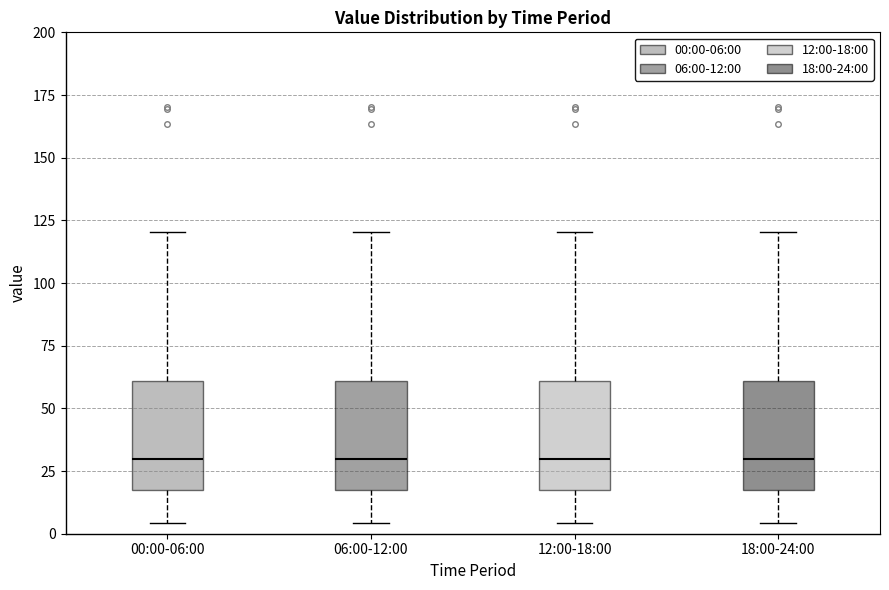

Reading left to right, read every box against the y-axis: the position of its median line, the range the box covers, and the ends of its whiskers. The values are not printed on the chart, so give them approximately, as read against the axis.

00:00-06:00: median 30, box 15 to 60, whiskers 5 to 120
06:00-12:00: median 30, box 15 to 60, whiskers 5 to 120
12:00-18:00: median 30, box 15 to 60, whiskers 5 to 120
18:00-24:00: median 30, box 15 to 60, whiskers 5 to 120